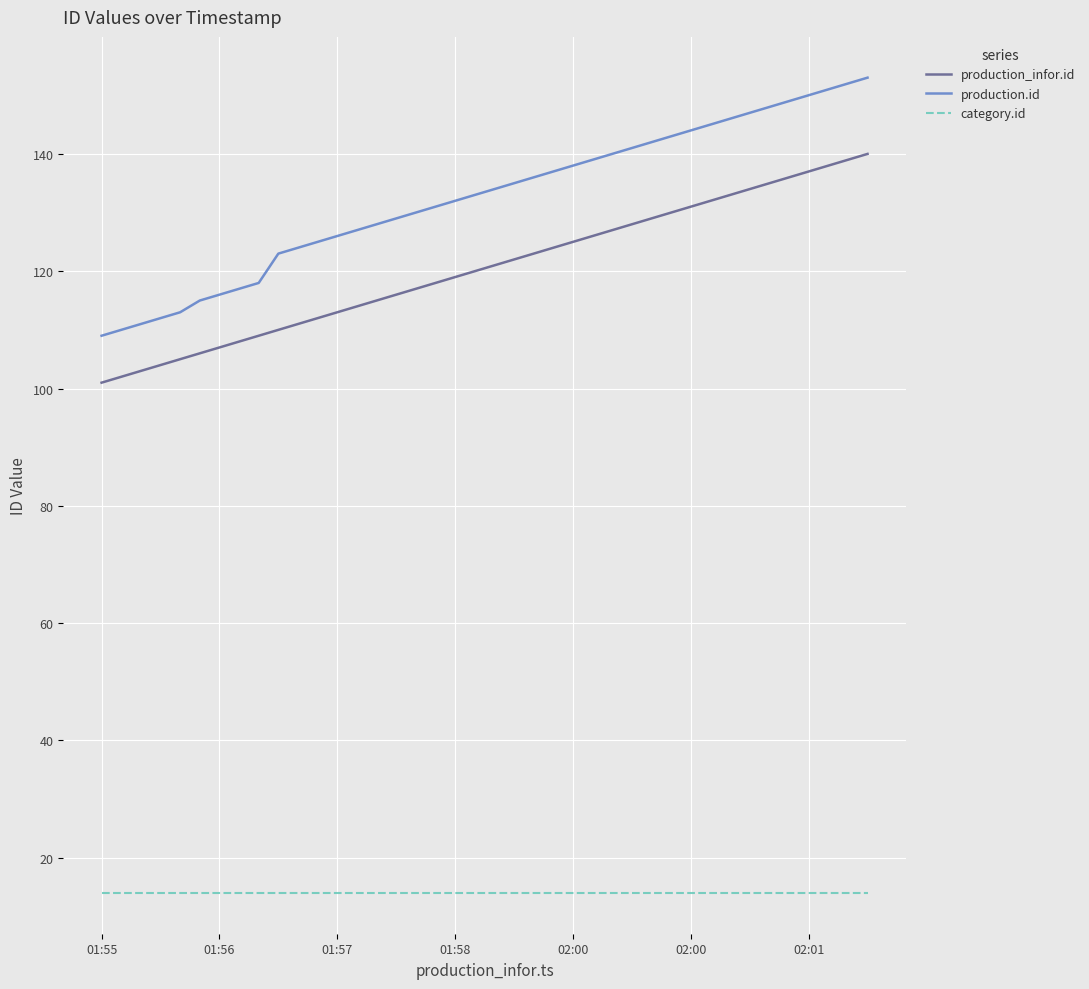

True or false: production.id and production_infor.id intersect in this chart.

False